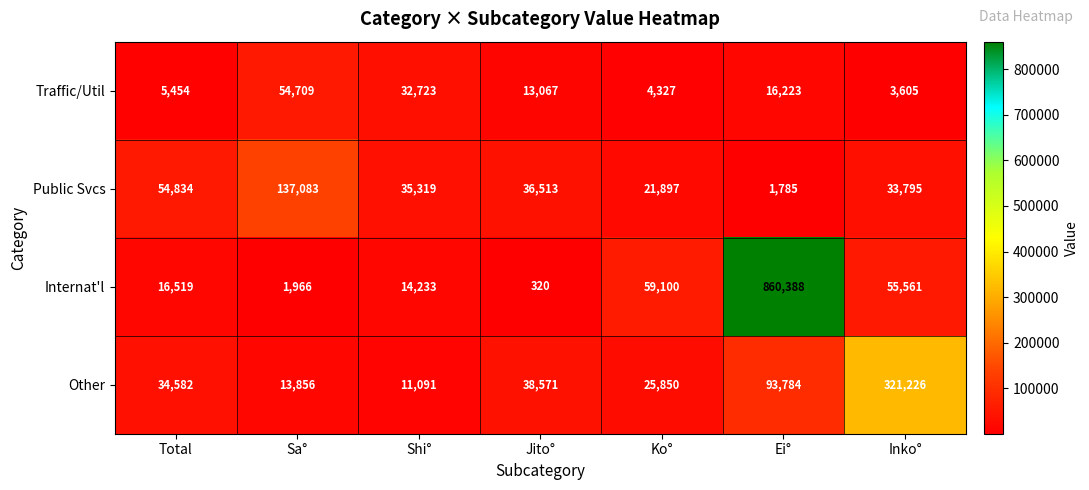

Rank the series by their maximum value, from highest to lowest.

Internat'l, Other, Public Svcs, Traffic/Util